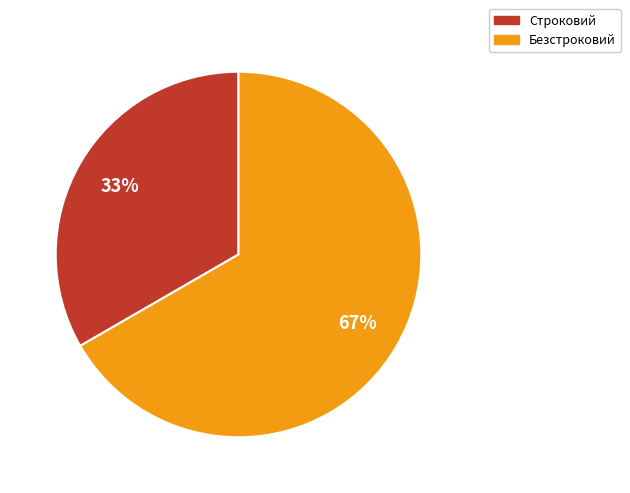

Rank the categories by value from highest to lowest.

Безстроковий, Строковий